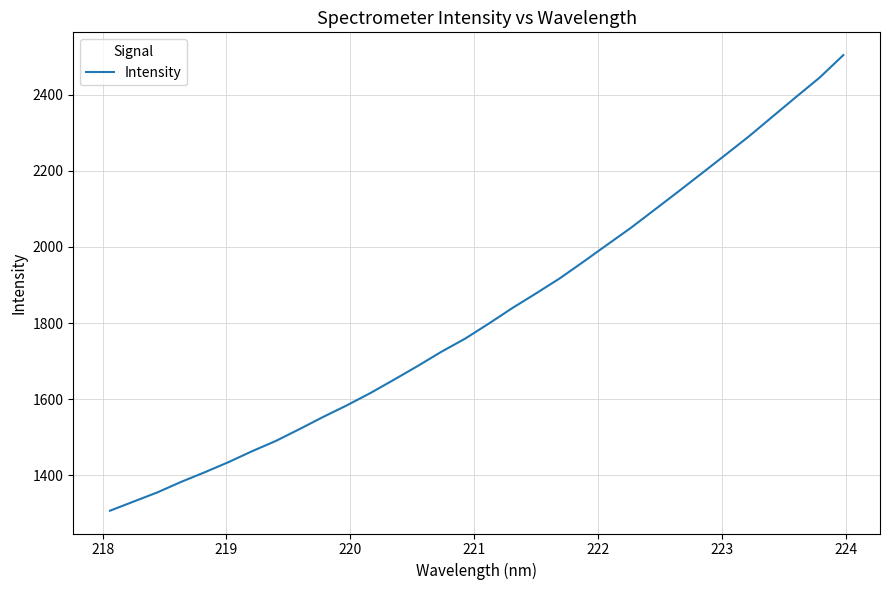

What is the smallest value displayed?

1307.4